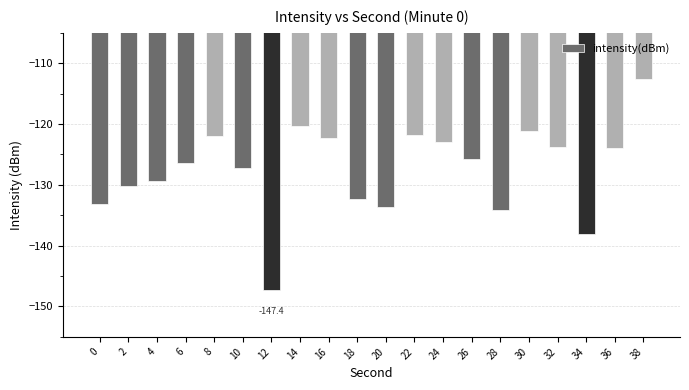

What is the maximum value shown in the chart?

-112.6